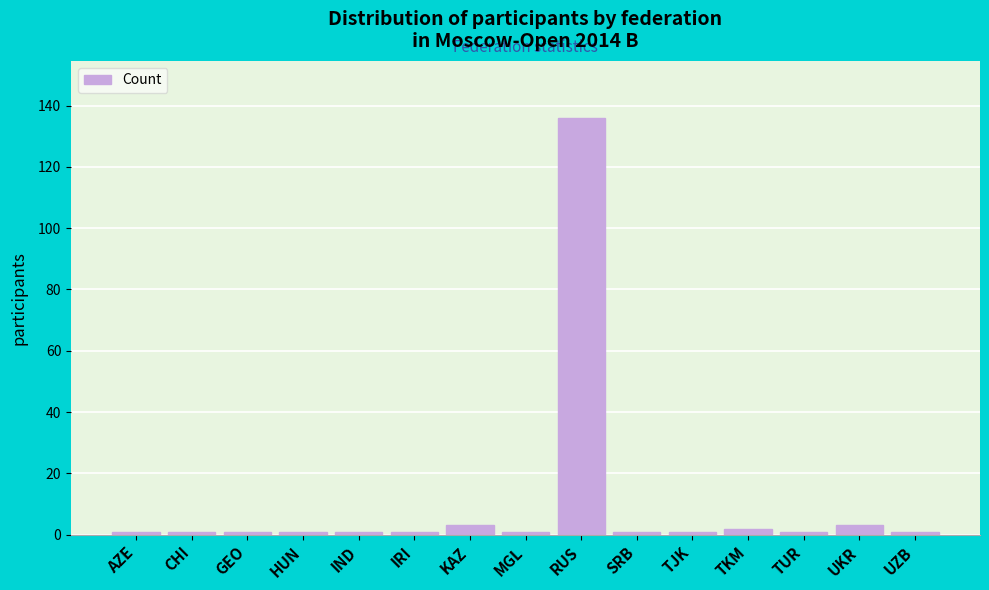

Reading left to right, what are all the values shown in this chart?

1	1	1	1	1	1	3	1	136	1	1	2	1	3	1